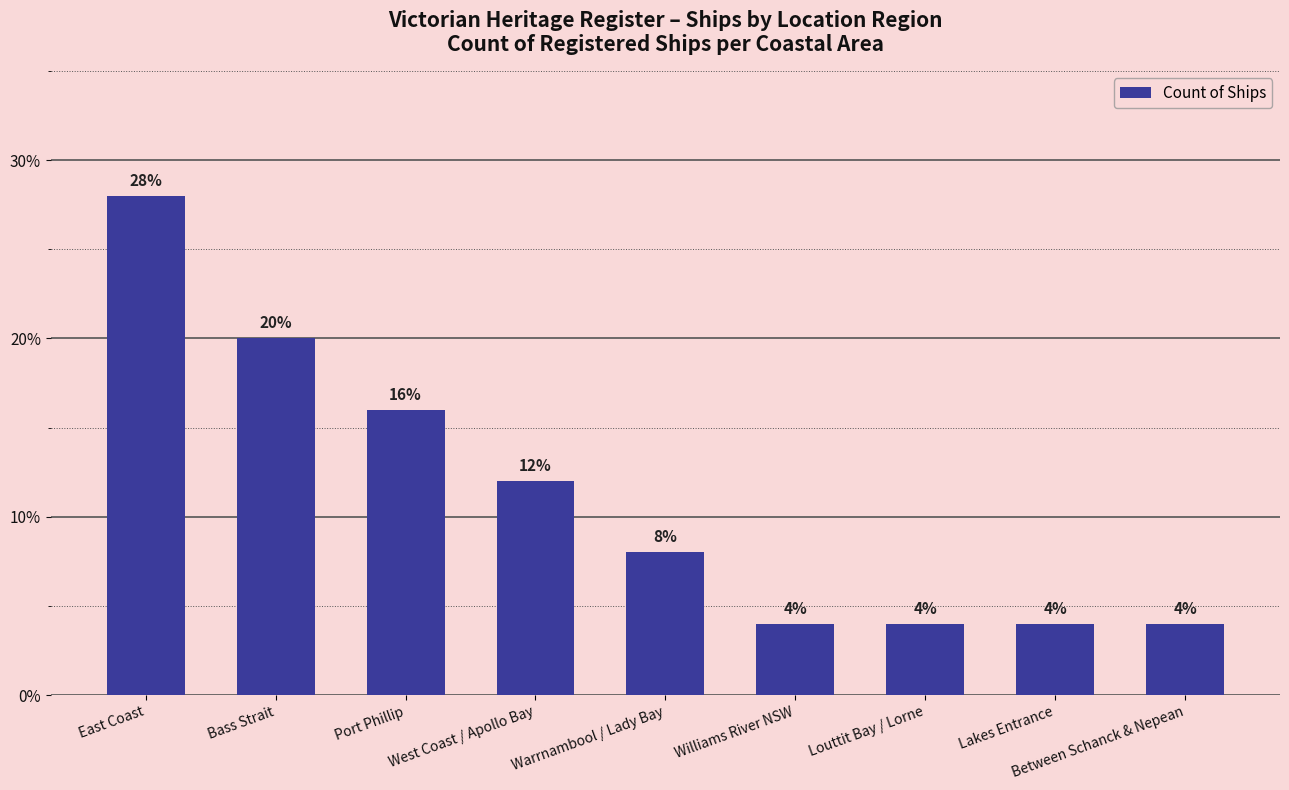

What is the difference between the second highest and minimum values?

16.0